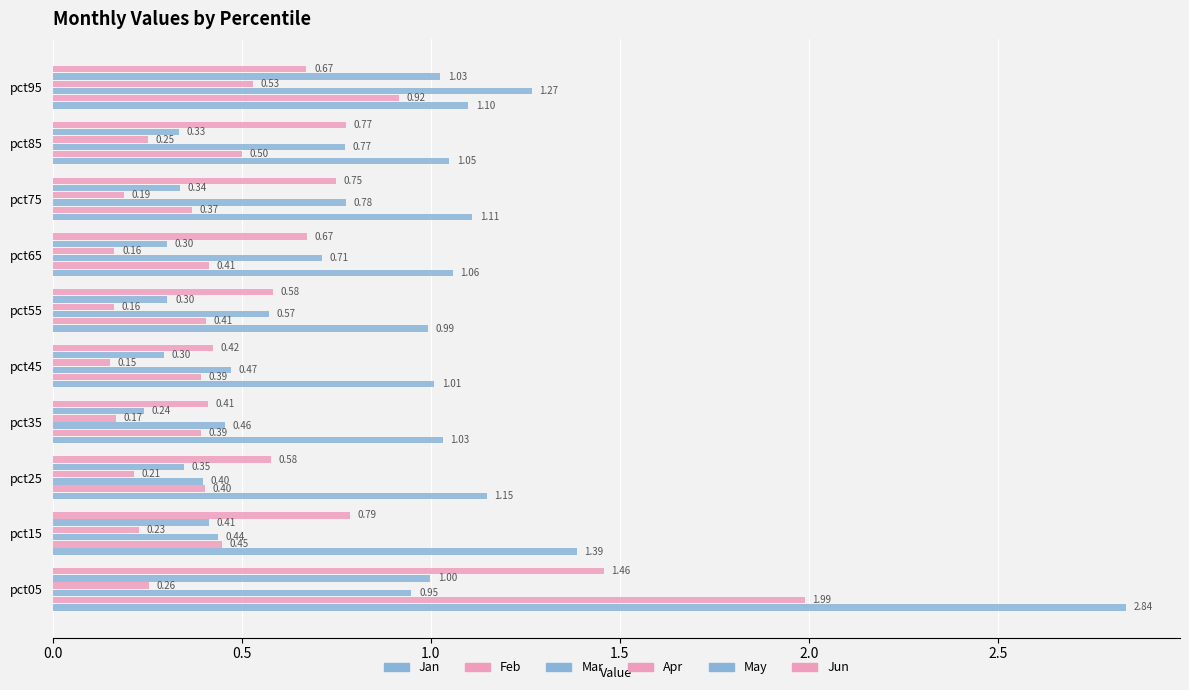

Reading left to right, transcribe all the data shown in this chart.

Jan: 2.8	1.4	1.1	1.0	1.0	1.0	1.1	1.1	1.0	1.1
Feb: 2.0	0.4	0.4	0.4	0.4	0.4	0.4	0.4	0.5	0.9
Mar: 0.9	0.4	0.4	0.5	0.5	0.6	0.7	0.8	0.8	1.3
Apr: 0.3	0.2	0.2	0.2	0.2	0.2	0.2	0.2	0.3	0.5
May: 1.0	0.4	0.3	0.2	0.3	0.3	0.3	0.3	0.3	1.0
Jun: 1.5	0.8	0.6	0.4	0.4	0.6	0.7	0.7	0.8	0.7